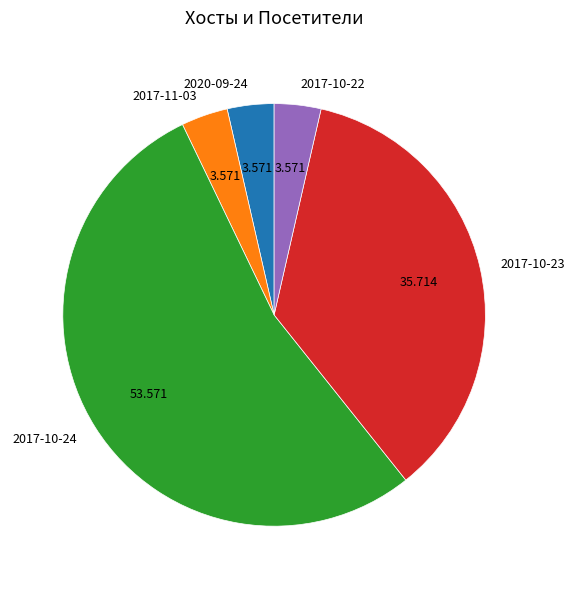

Do 2017-10-22 and 2020-09-24 together represent more than half of the pie?

No